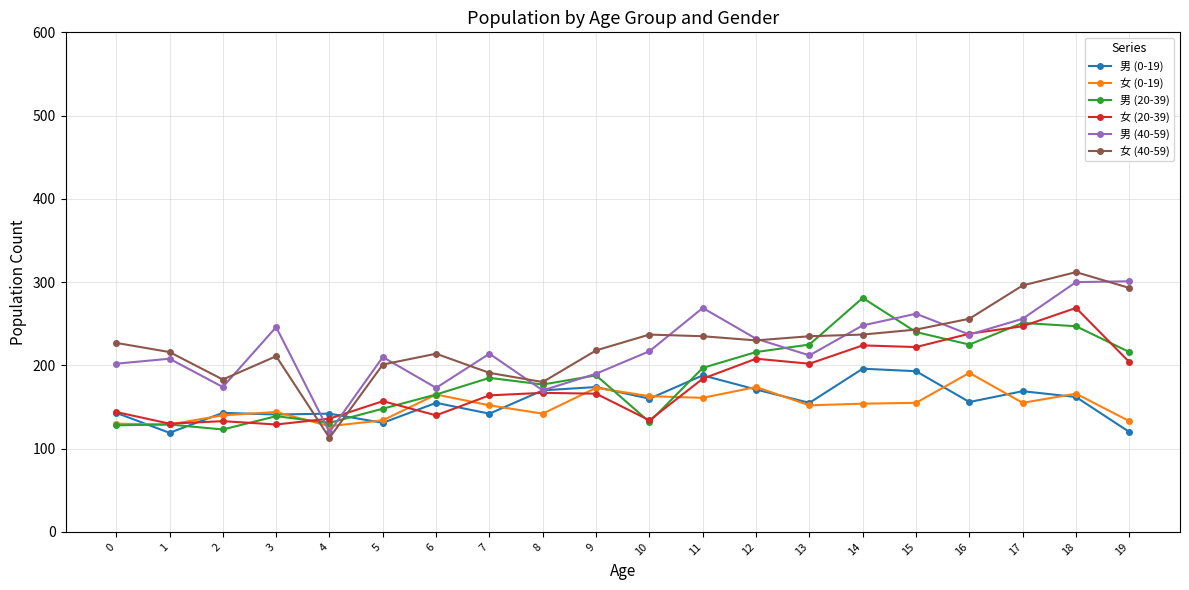

Count the number of categories in the chart.

20